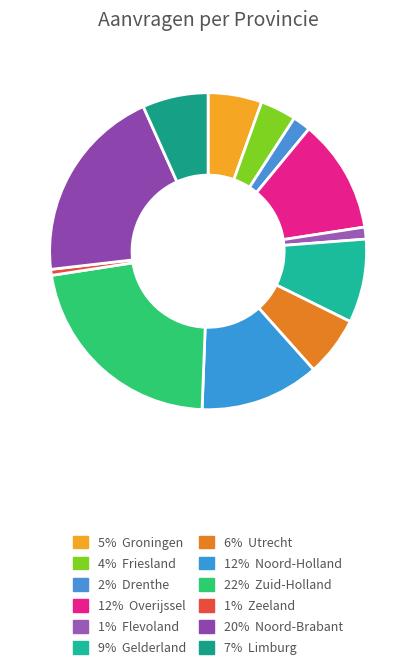

How many segments does this pie chart have?

12